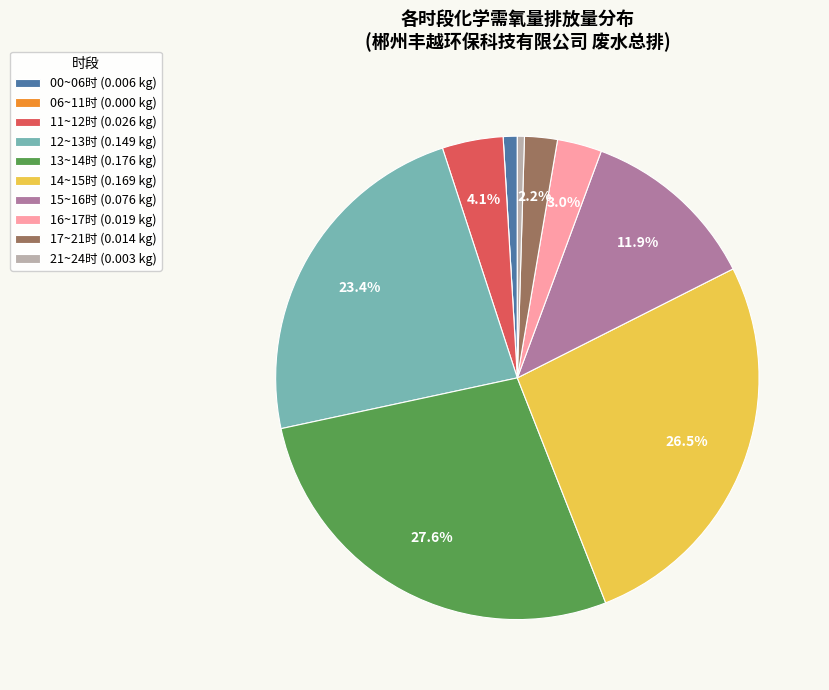

What is the total percentage of 13~14时 (0.176 kg) and 17~21时 (0.014 kg)?

29.8%